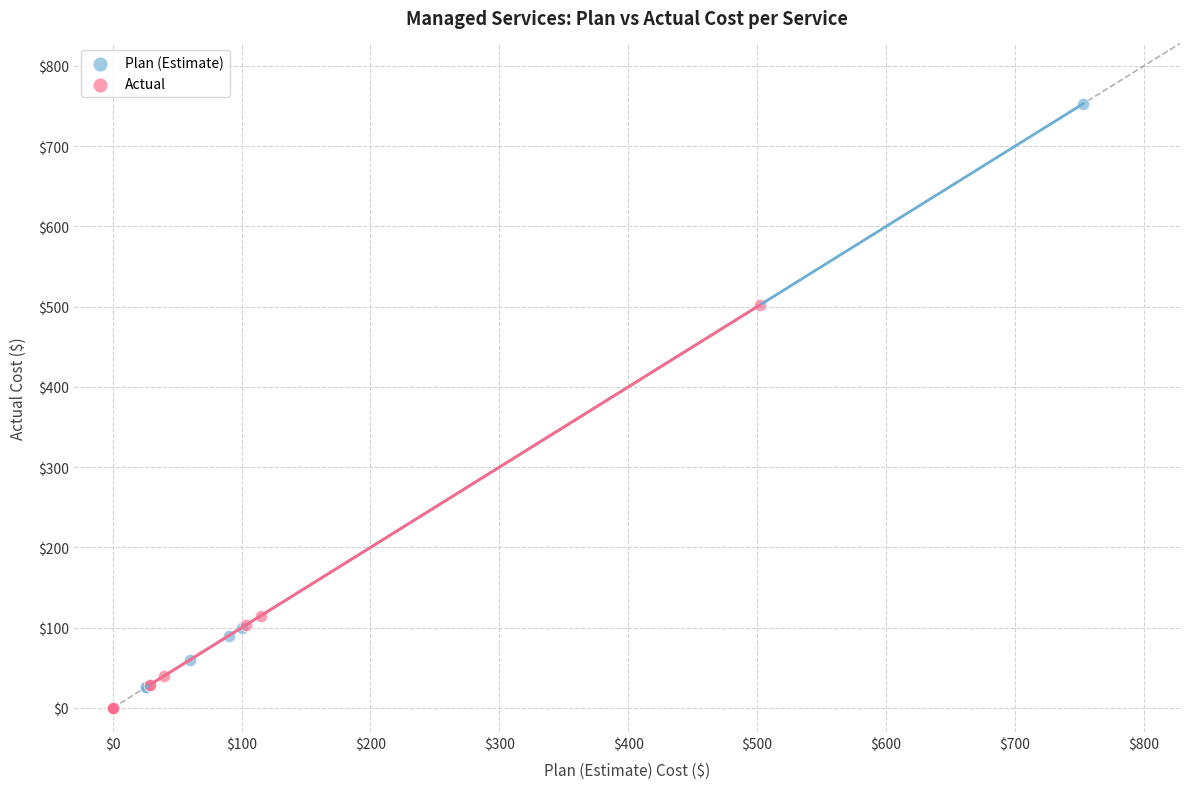

Which series has the widest spread of Y values?

Plan (Estimate)